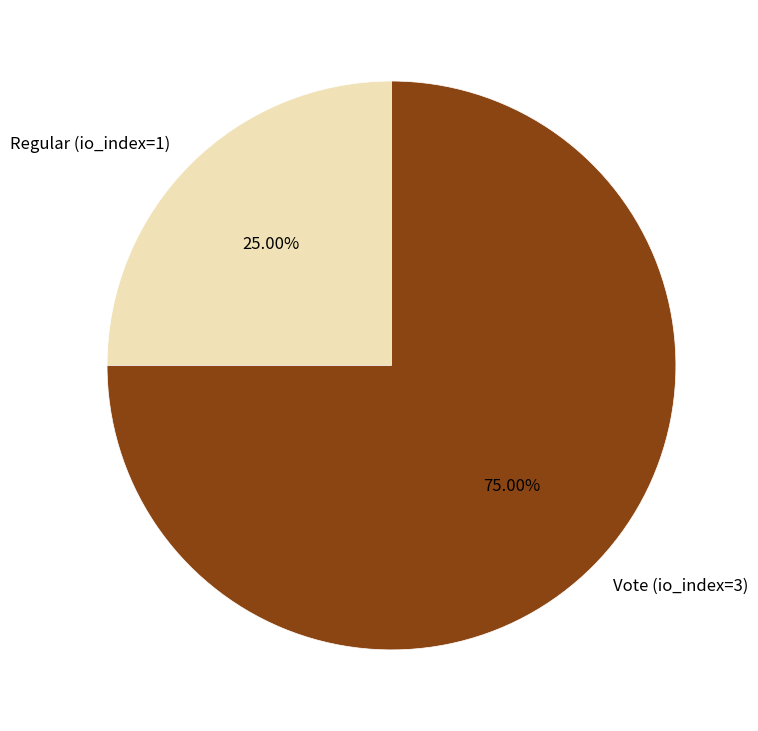

The Regular (io_index=1) slice represents 39% of the pie. True or false?

False